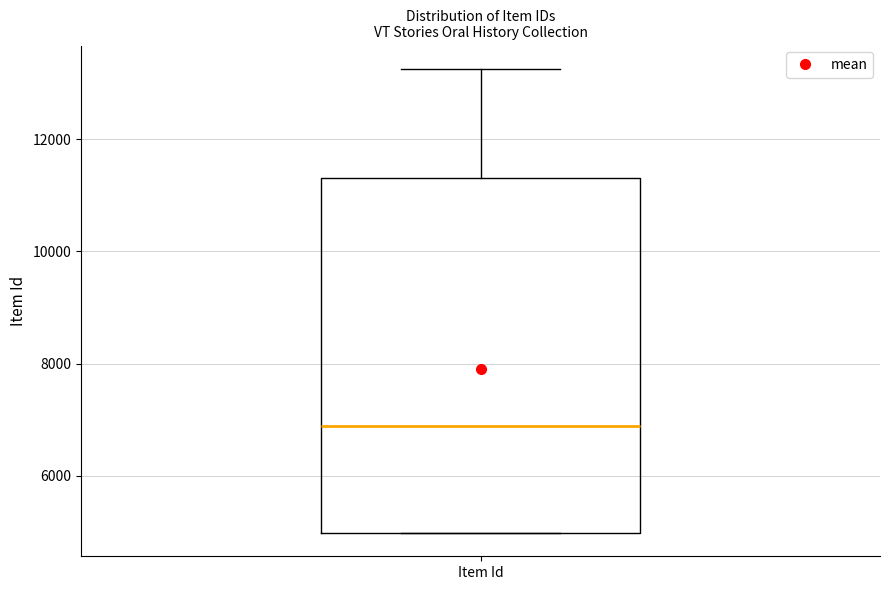

Transcribe this box plot: give where the median line is, the range the box spans, and where the two whiskers end, as read against the y-axis. The values are not printed on the chart, so give them approximately, as read against the axis.

median 6800, box 5000 to 11400, whiskers 5000 to 13200